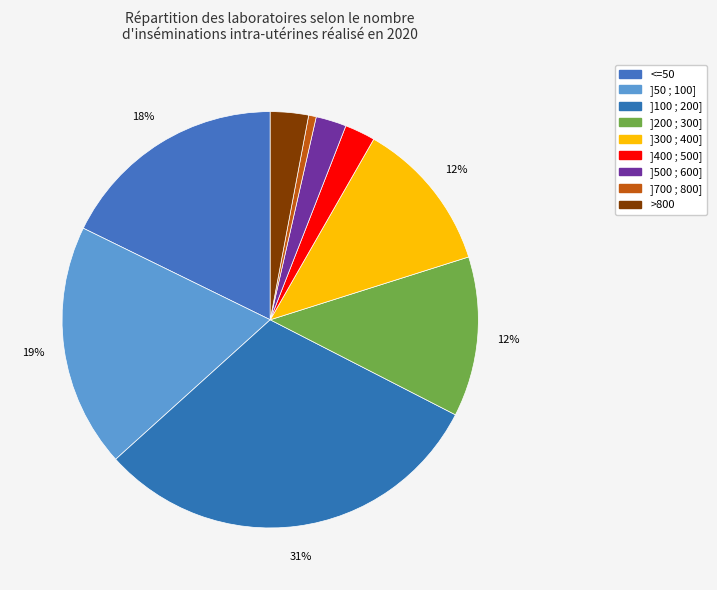

Rank the categories by value from highest to lowest.

]100 ; 200], ]50 ; 100], <=50, ]200 ; 300], ]300 ; 400], >800, ]400 ; 500], ]500 ; 600], ]700 ; 800]